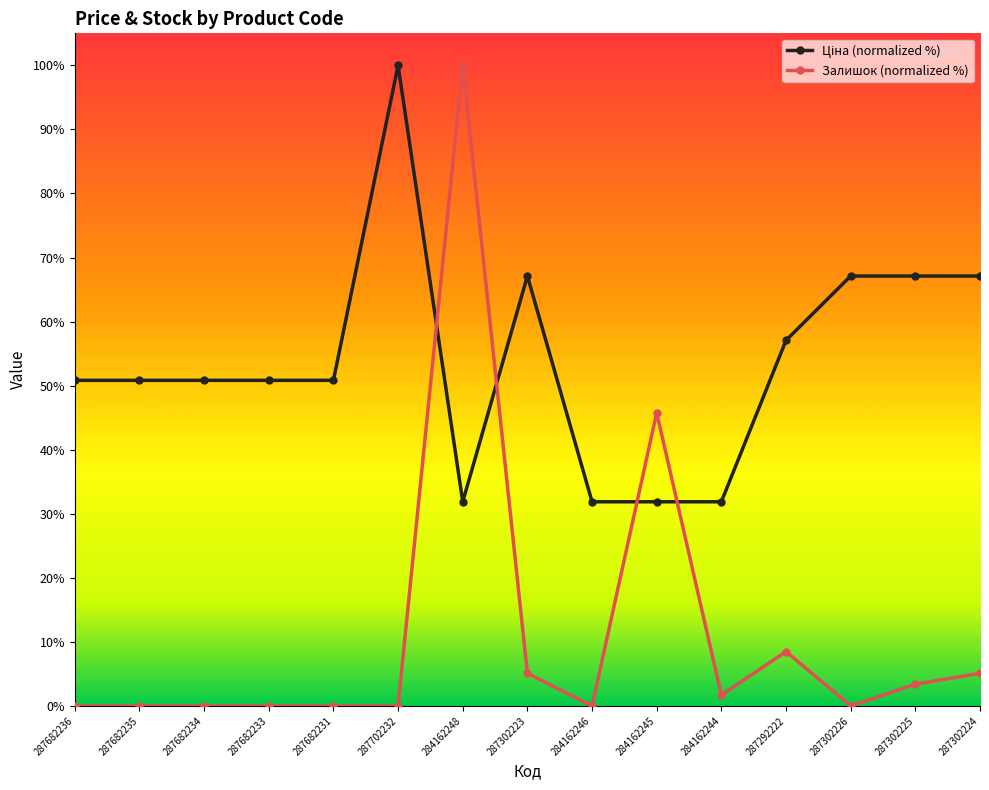

True or false: Залишок (normalized %) has more than 0 points higher than both neighbors.

True